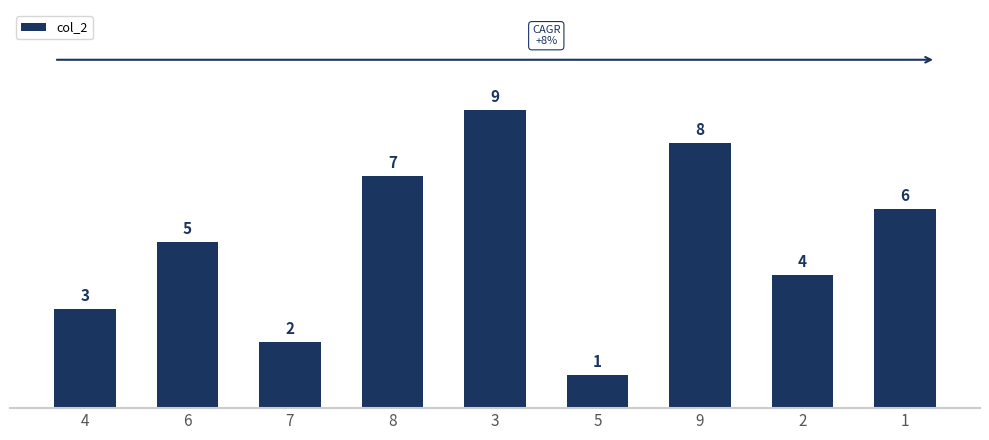

Count the number of data series in this chart.

1